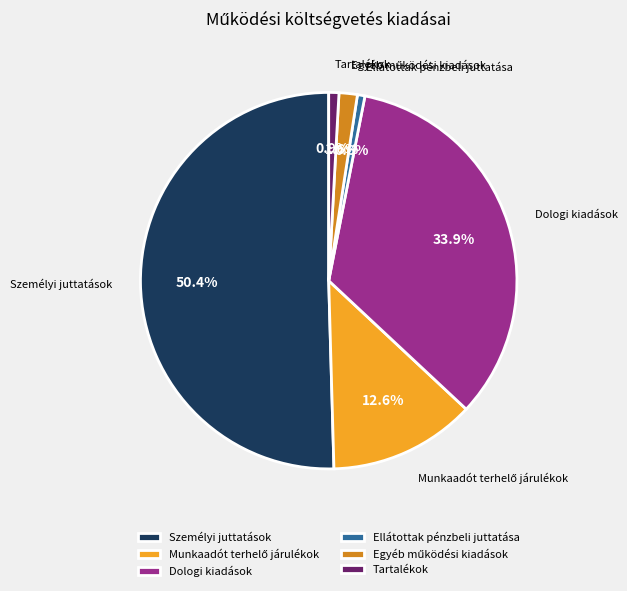

The Ellátottak pénzbeli juttatása slice represents 1% of the pie. True or false?

True